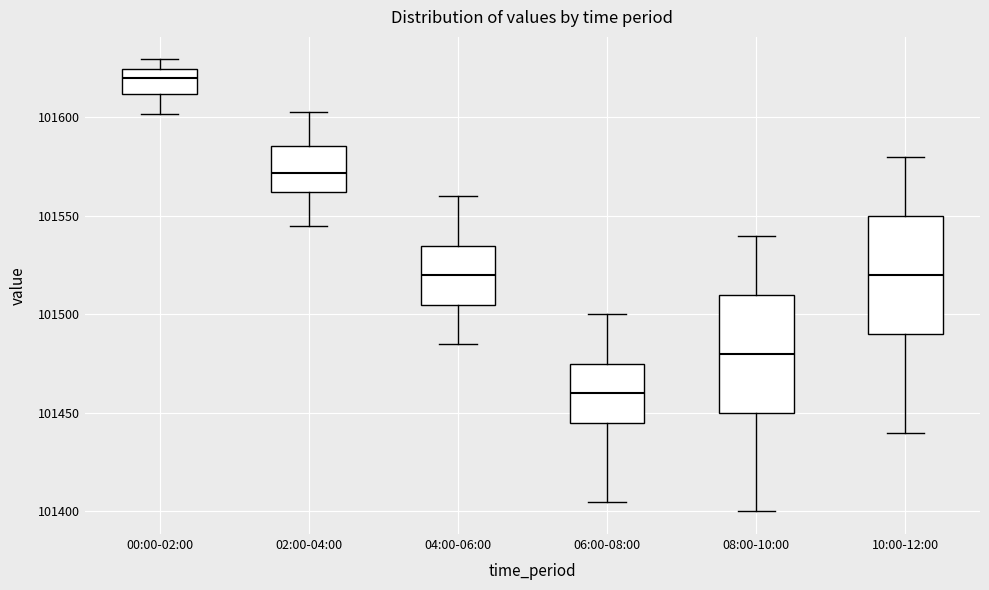

Reading left to right, transcribe this box plot: for each box, give where its median line is, the range the box spans, and where its two whiskers end, as read against the y-axis. The values are not printed on the chart, so give them approximately, as read against the axis.

00:00-02:00: median 101620, box 101610 to 101625, whiskers 101600 to 101630
02:00-04:00: median 101570, box 101560 to 101585, whiskers 101545 to 101605
04:00-06:00: median 101520, box 101505 to 101535, whiskers 101485 to 101560
06:00-08:00: median 101460, box 101445 to 101475, whiskers 101405 to 101500
08:00-10:00: median 101480, box 101450 to 101510, whiskers 101400 to 101540
10:00-12:00: median 101520, box 101490 to 101550, whiskers 101440 to 101580